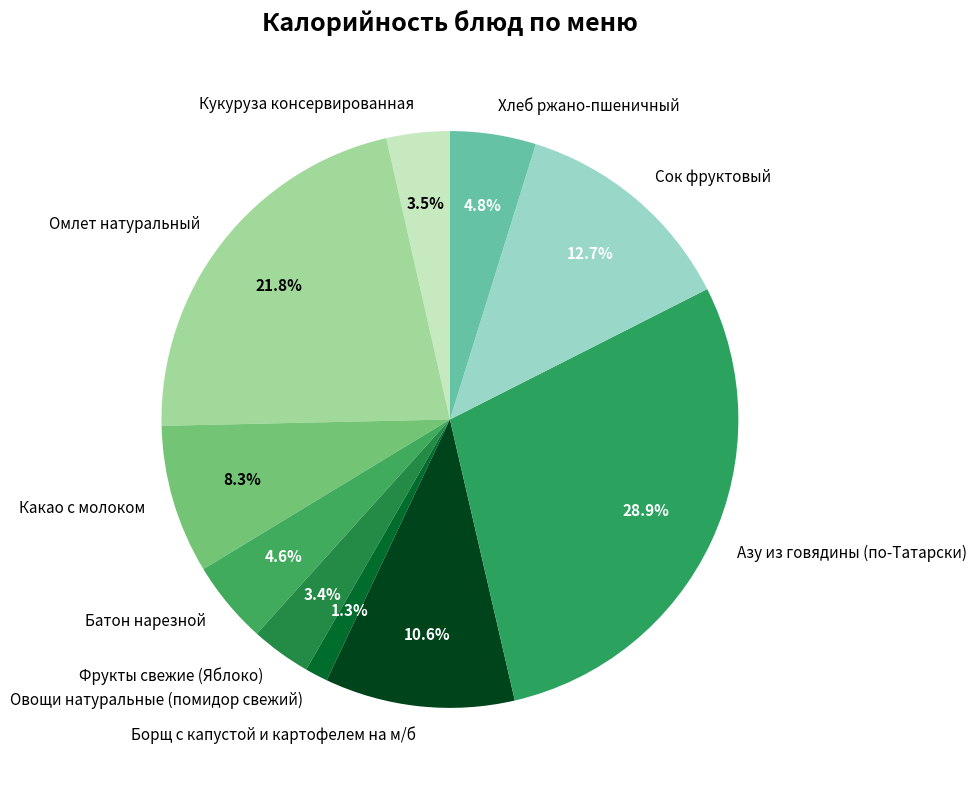

Approximately how many times larger is the value at Омлет натуральный compared to Батон нарезной?

4.7